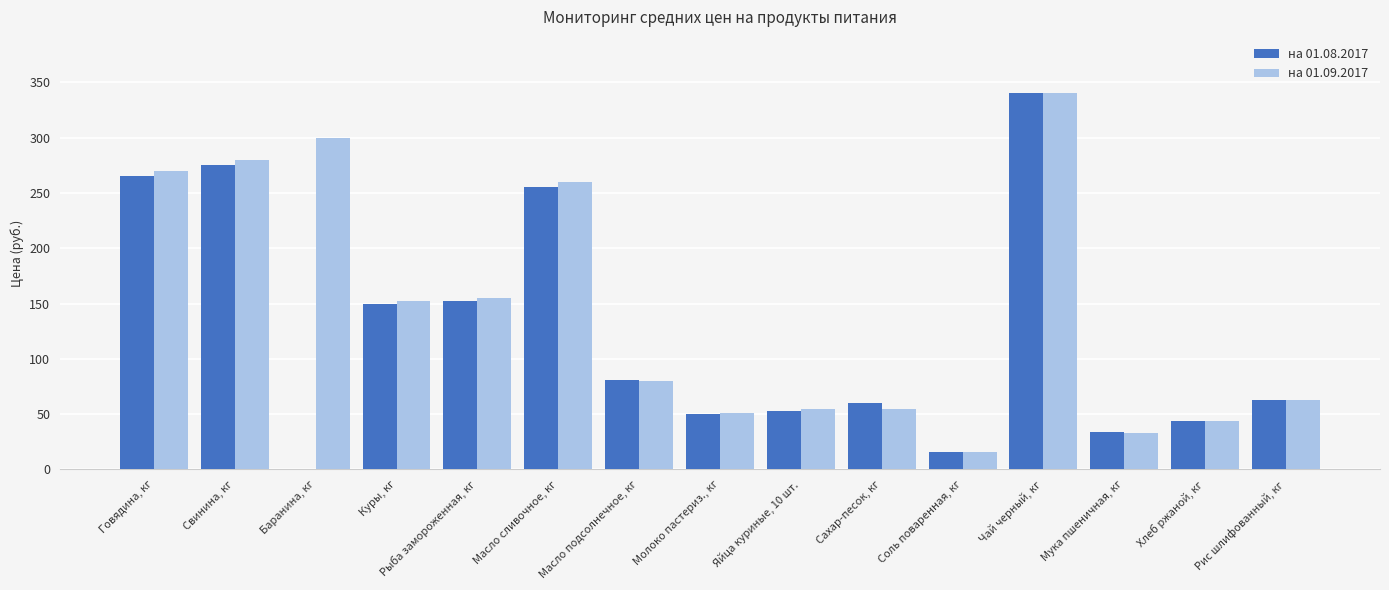

What is the sum of all на 01.08.2017 values?

1837.5